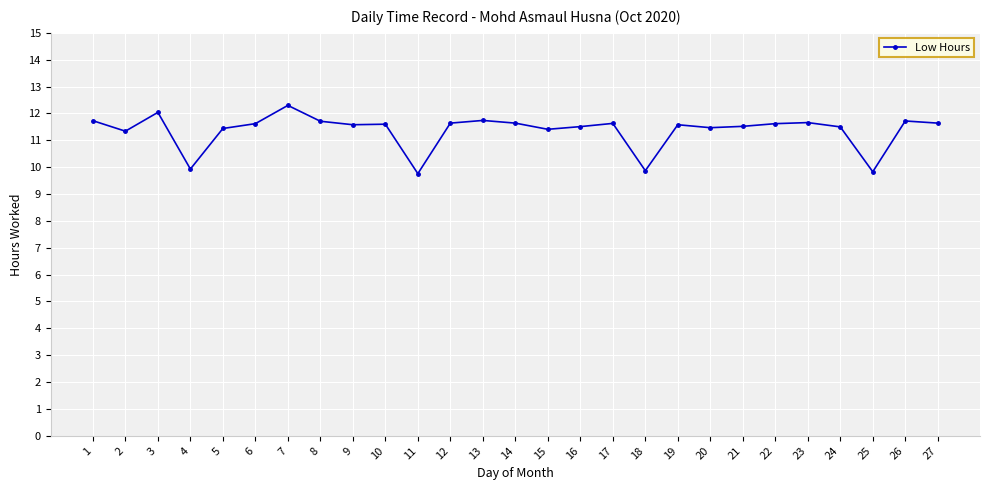

Where does the data first go above 11?

1